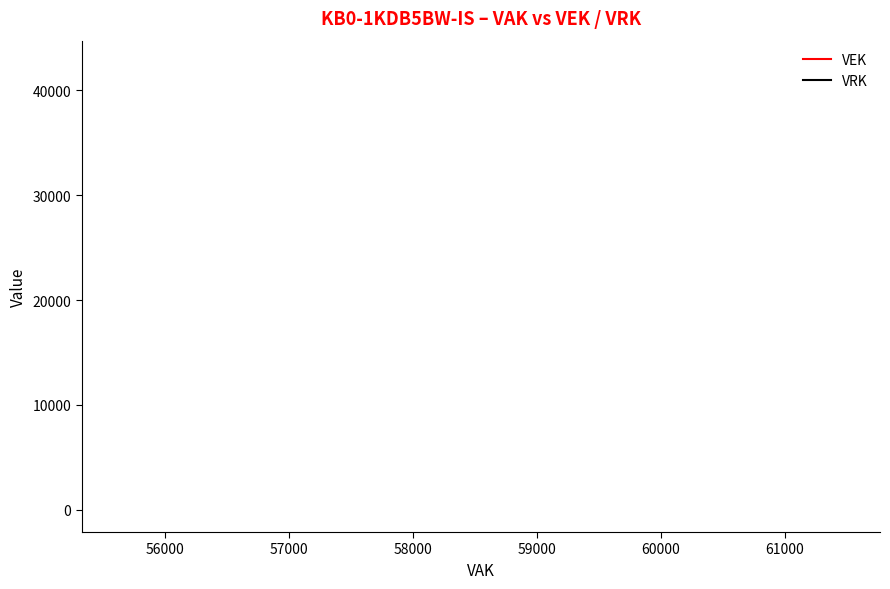

True or false: VRK and VEK intersect in this chart.

False